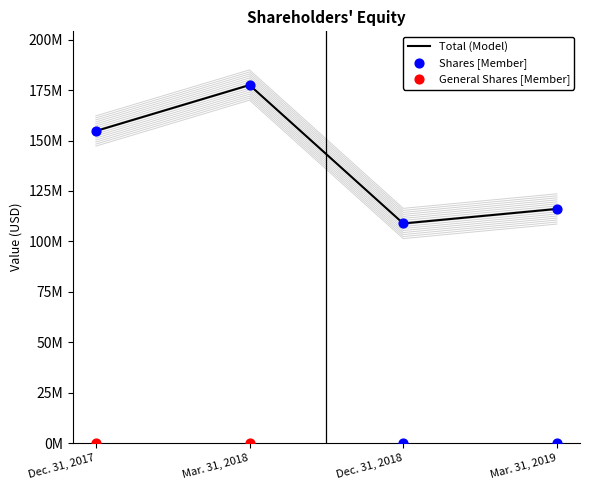

Which series has the largest total across all categories?

Shares [Member]